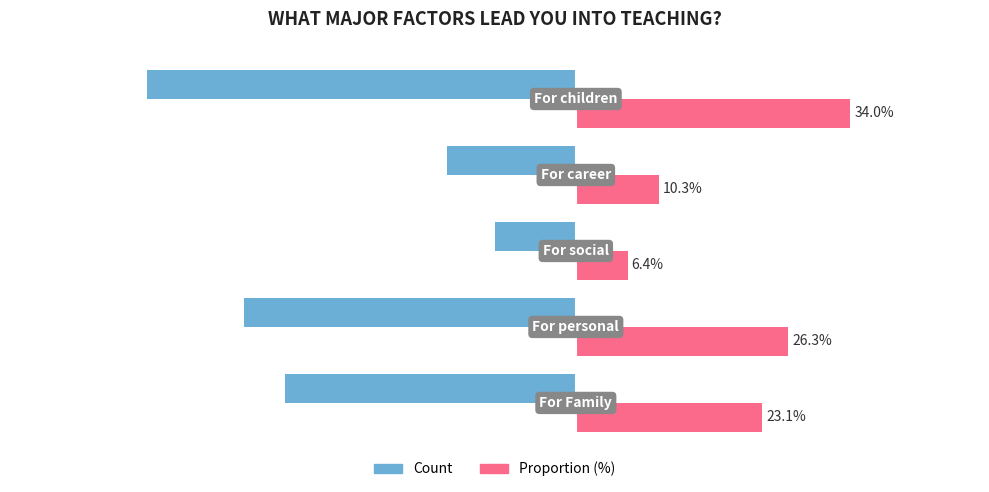

Which series has the largest total across all categories?

Proportion (%)